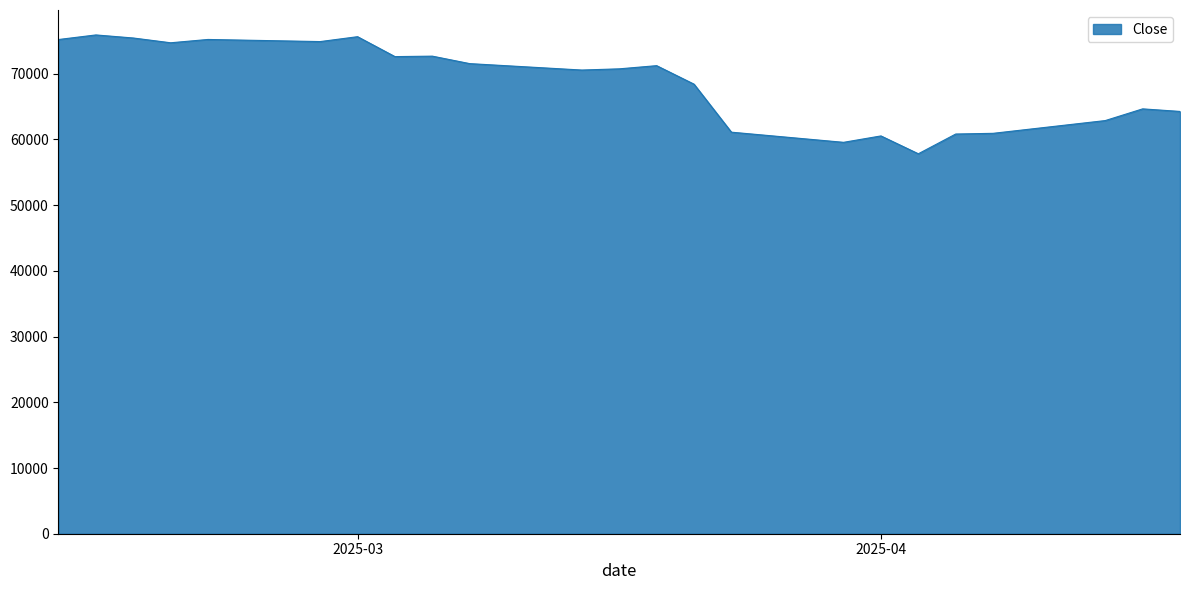

What is the difference between the maximum and minimum values?

18085